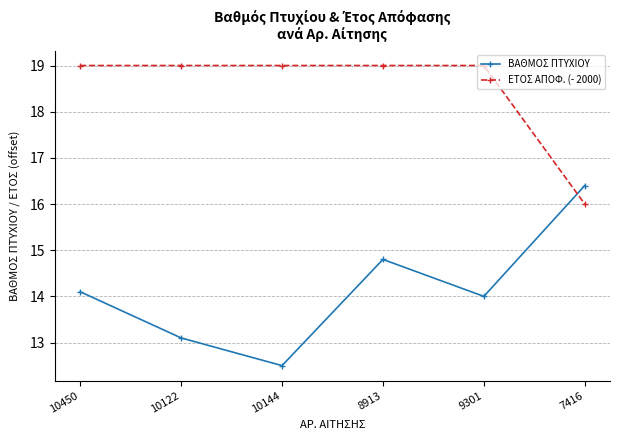

True or false: ΒΑΘΜΟΣ ΠΤΥΧΙΟΥ has more than 0 points higher than both neighbors.

True